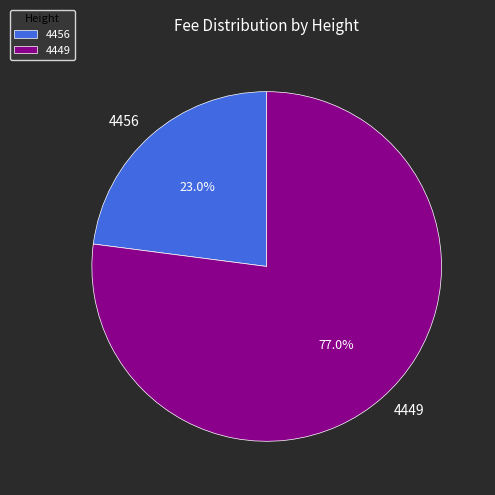

What is the ratio of the value at 4456 to the value at 4449?

0.3